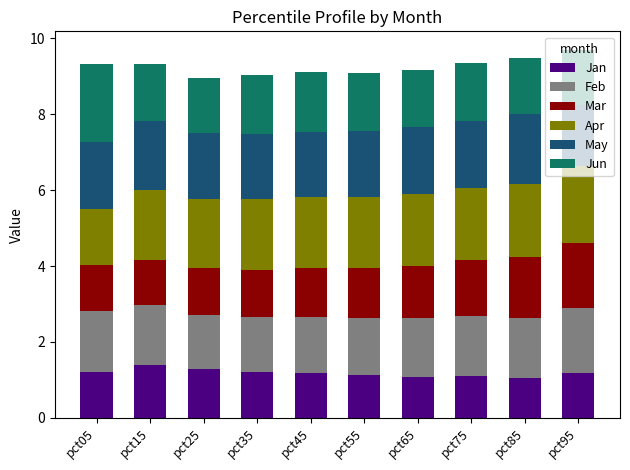

What is the total value across all series at pct55?

9.1